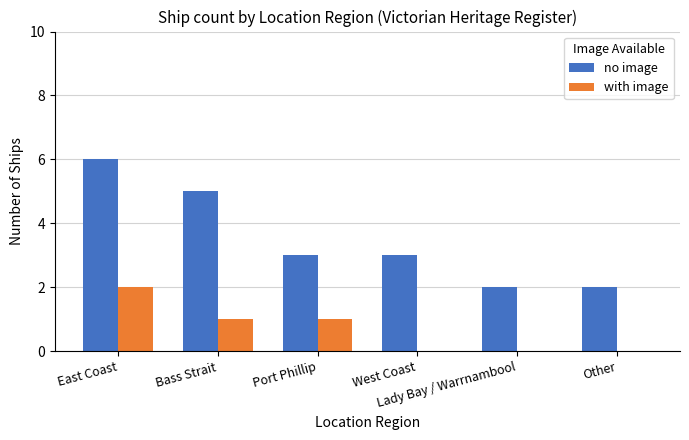

Which series has the largest total across all categories?

no image